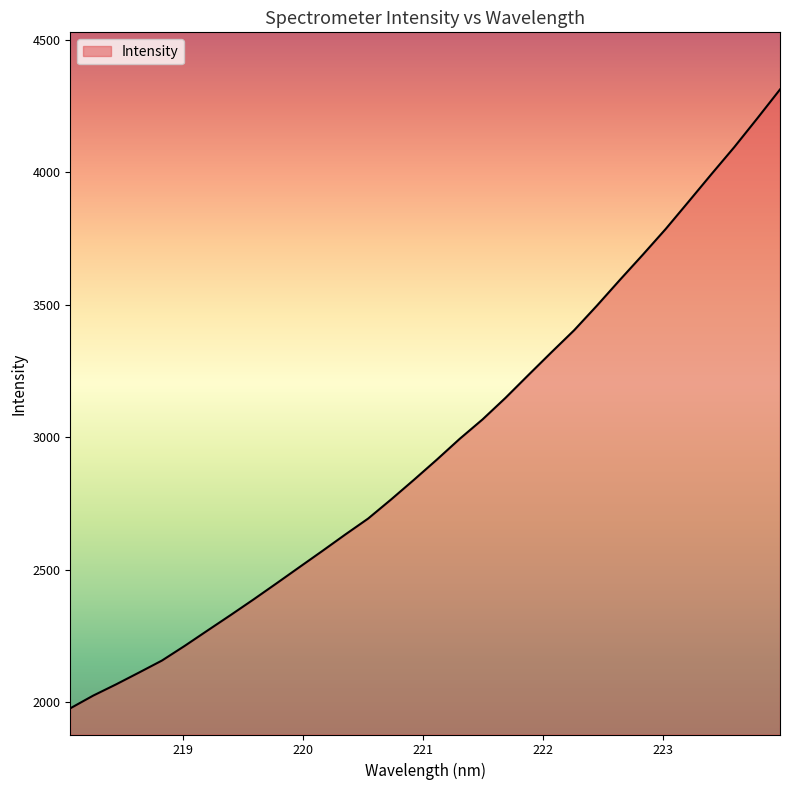

True or false: there are more than 0 points higher than both neighbors.

False